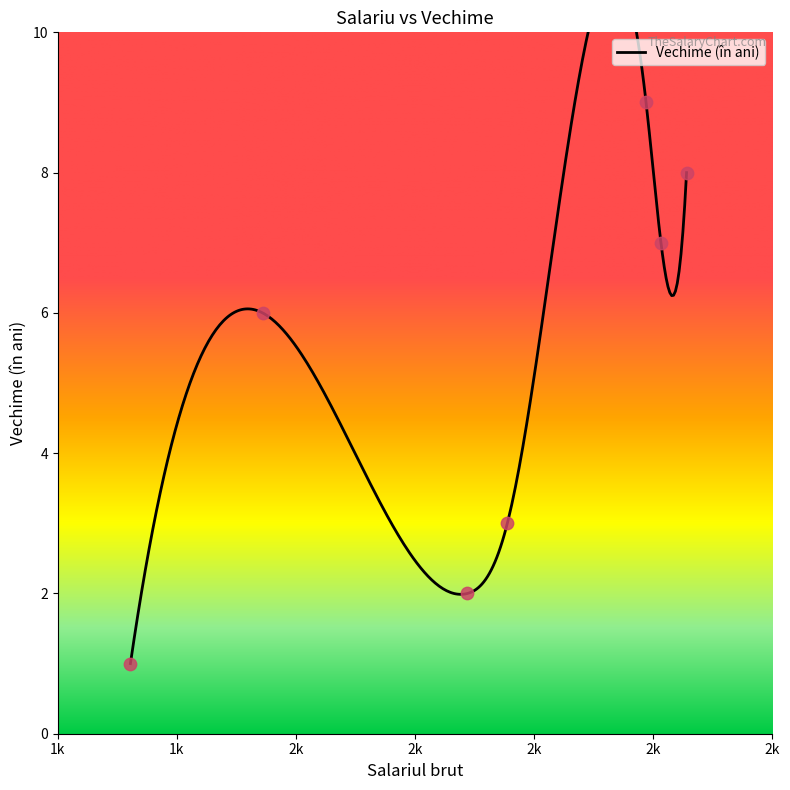

Between 1322 and 1544, which is larger?

1544